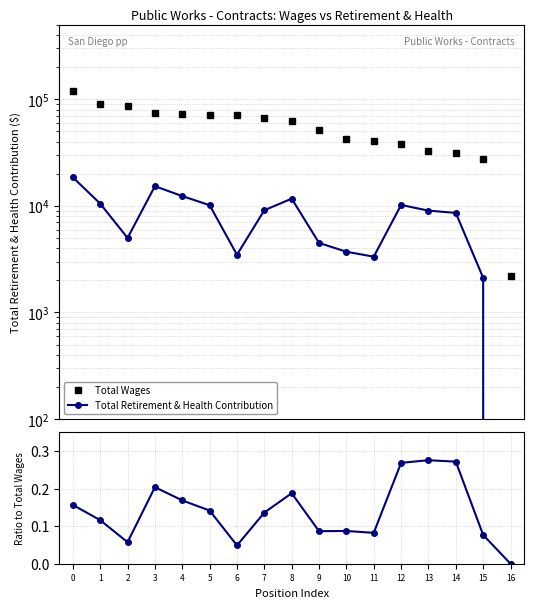

Reading left to right, transcribe all the data shown in this chart.

Total Wages: 118261.0	90485.0	87298.0	75054.0	73271.0	71709.0	71384.0	66847.0	62284.0	51857.0	42584.0	40609.0	37980.0	32738.0	31620.0	27614.0	2178.0
Total Retirement & Health Contribution: 18513.0	10498.0	5001.0	15293.0	12353.0	10150.0	3479.0	9099.0	11688.0	4494.0	3713.0	3339.0	10199.0	9023.0	8592.0	2116.0	0.0
Ratio: 0.2	0.1	0.1	0.2	0.2	0.1	0.0	0.1	0.2	0.1	0.1	0.1	0.3	0.3	0.3	0.1	0.0